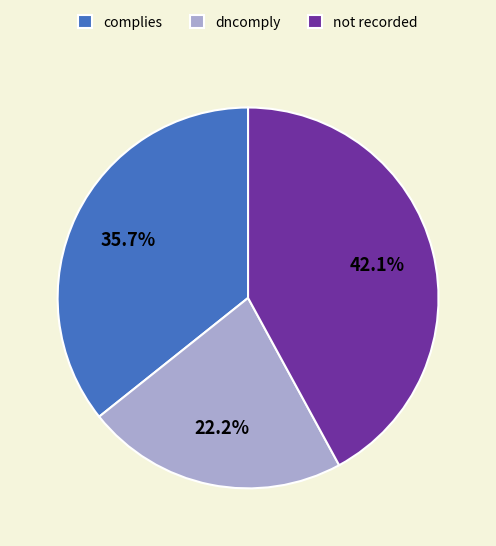

Which slice is the largest?

not recorded